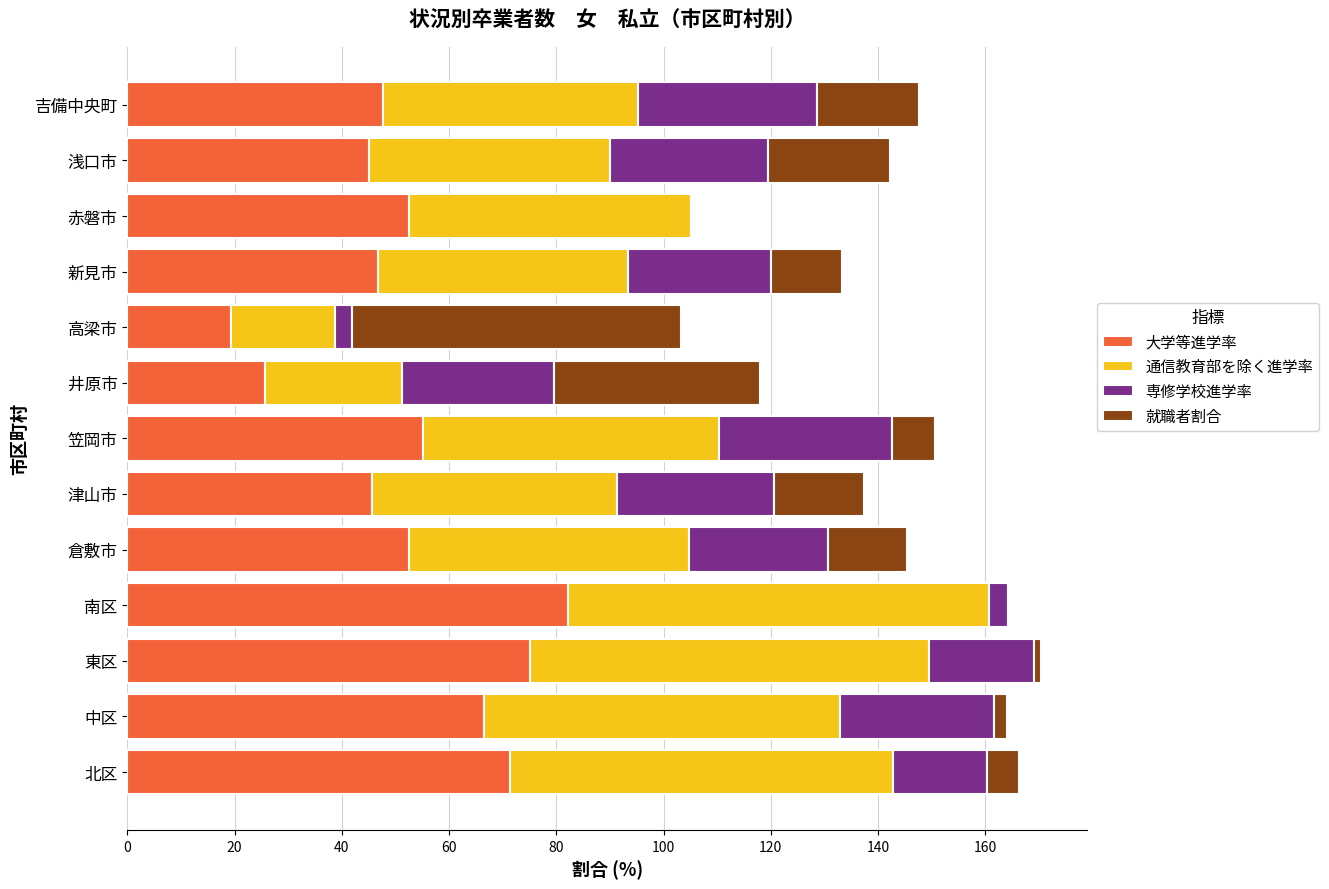

What is the highest value of the 大学等進学率 series?

82.1